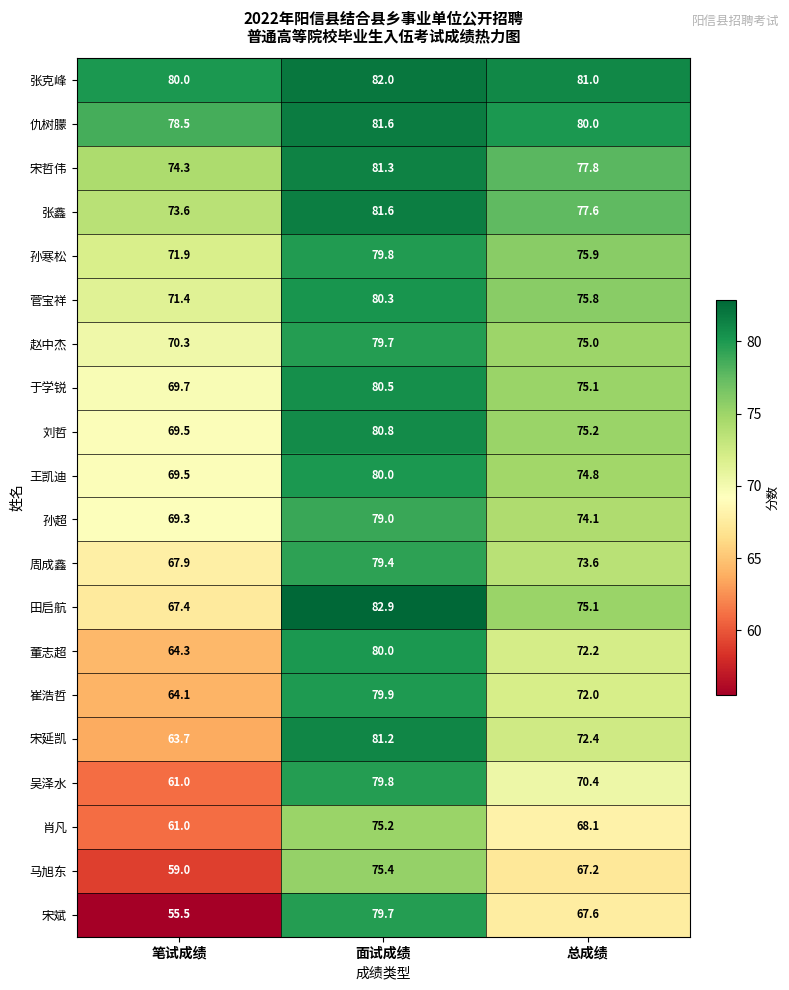

What is the sum of all 周成鑫 values?

220.9